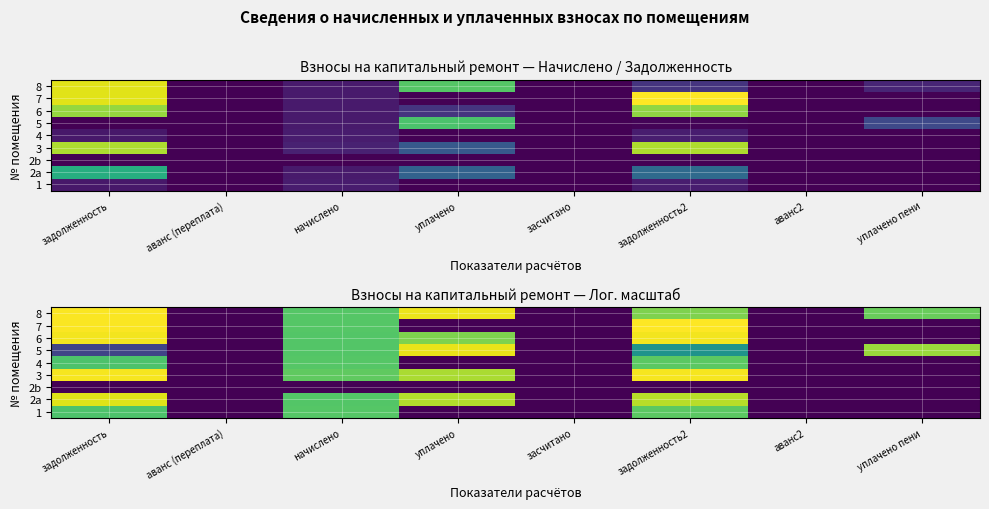

How many values in the 4 series exceed 0?

3